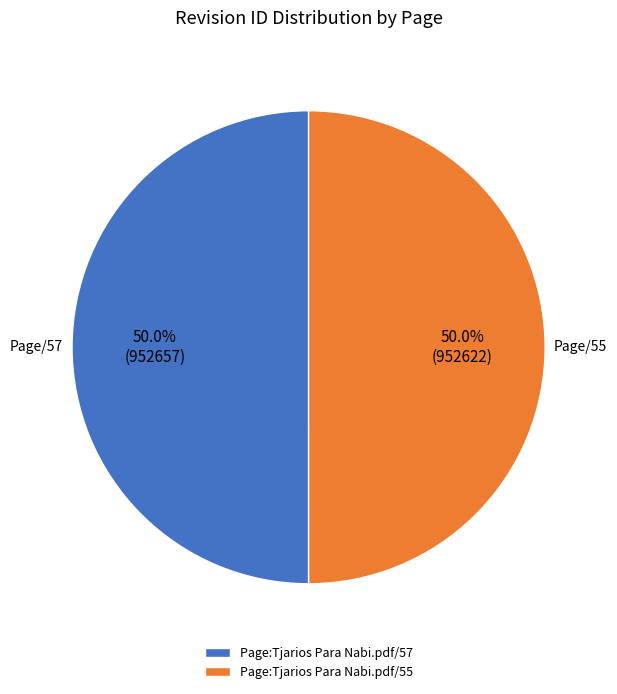

Do Page:Tjarios Para Nabi.pdf/55 and Page:Tjarios Para Nabi.pdf/57 together represent more than half of the pie?

Yes